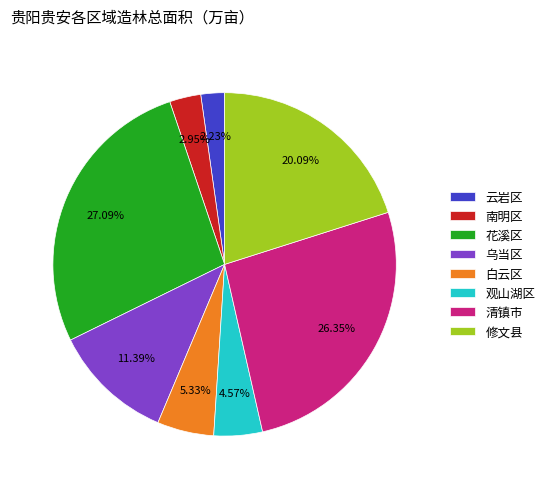

Between 南明区 and 修文县, which is larger?

修文县